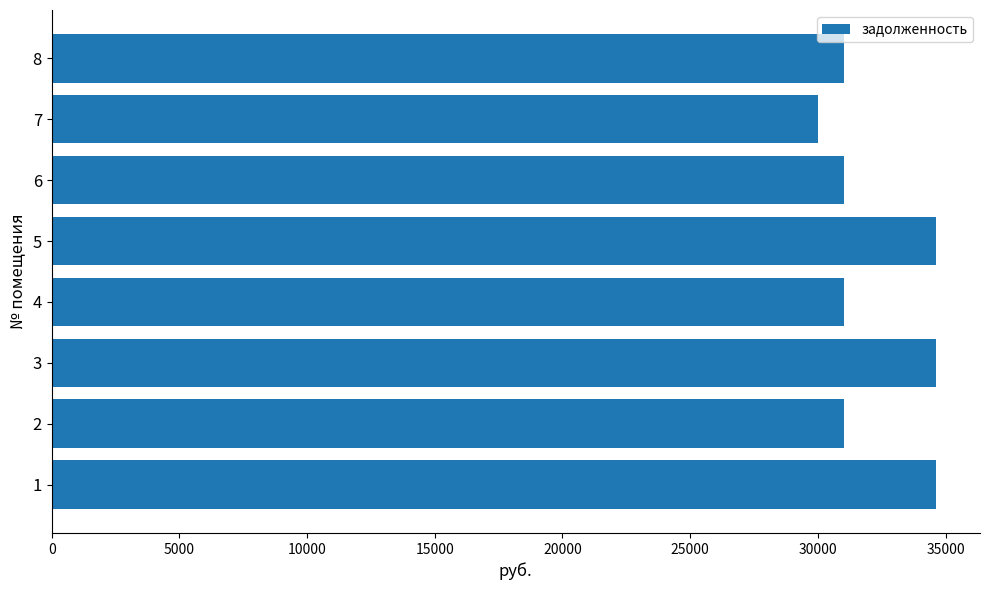

The value at 2 is 13250.7. True or false?

False